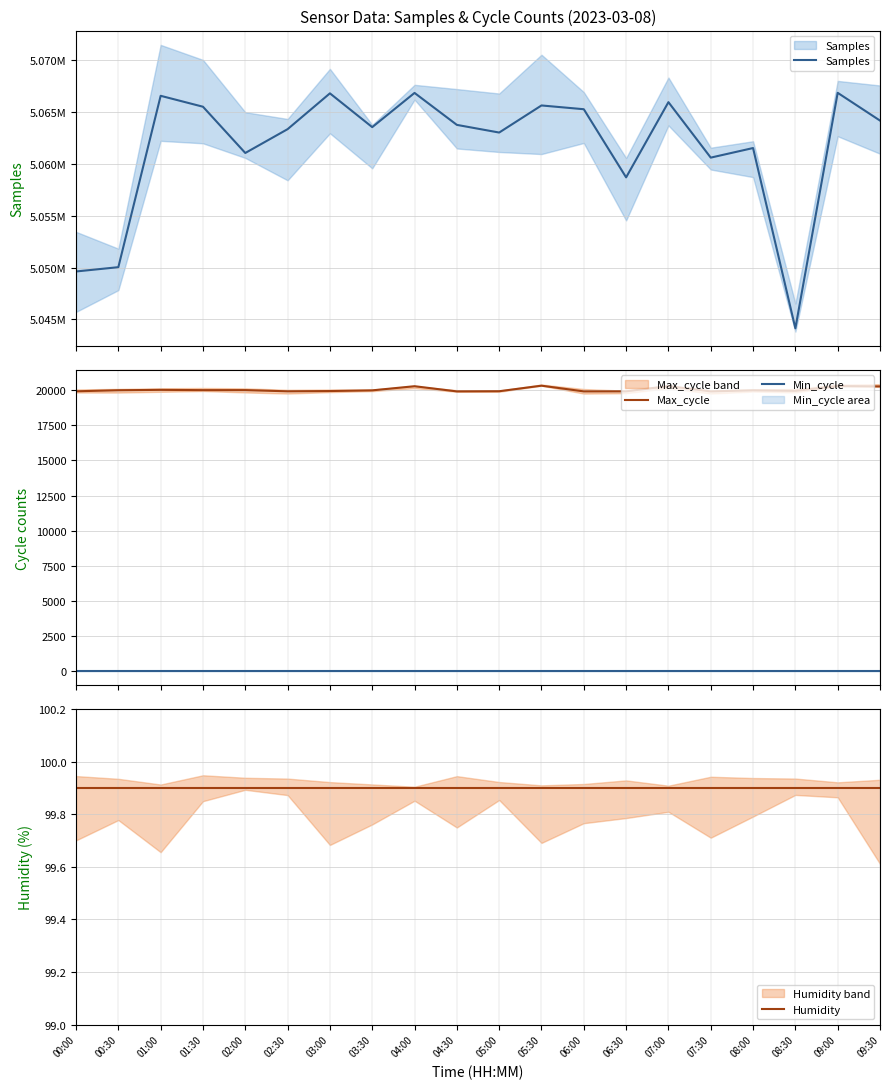

Is the value of Max_cycle at 04:00 greater than the value of Min_cycle at 04:00?

Yes